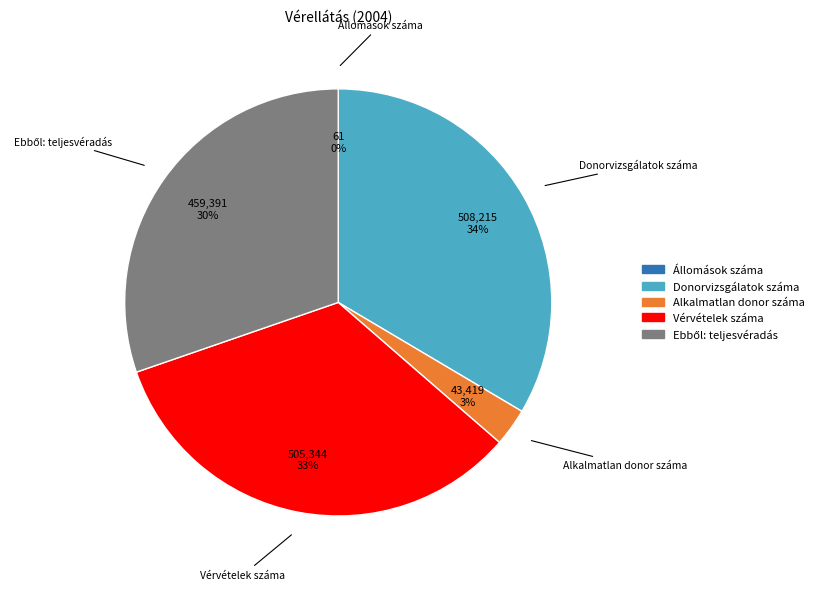

True or false: Vérvételek száma accounts for 39% of the total.

False